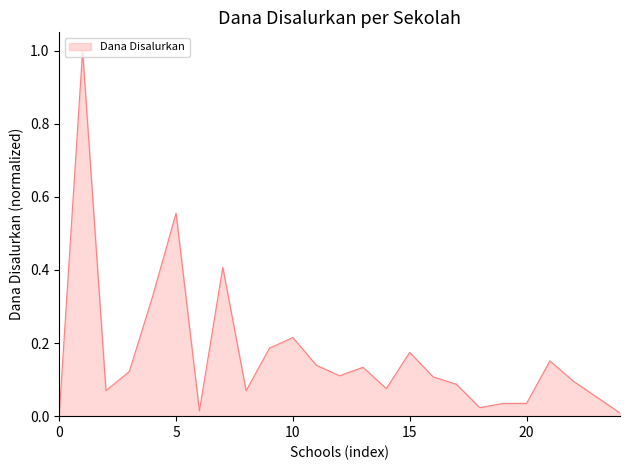

What is the difference between the maximum and minimum values?

1.0